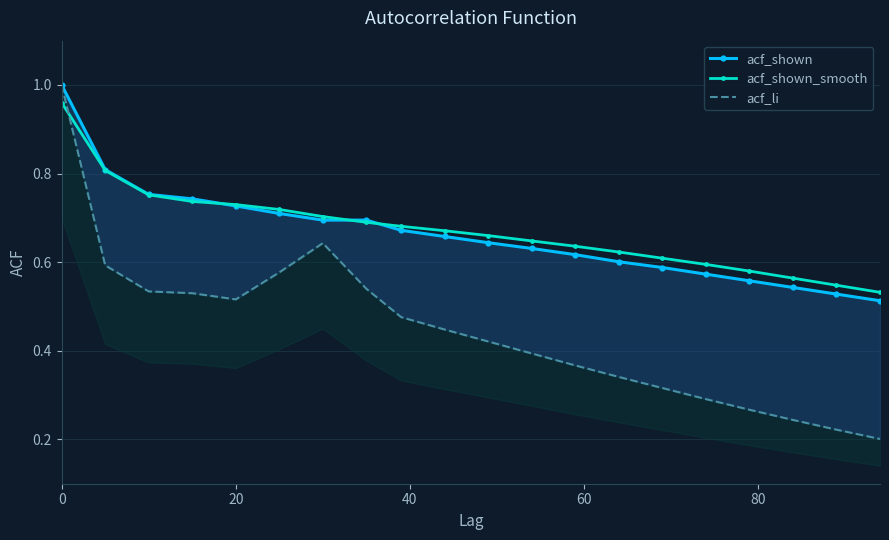

How many acf_li values are between 0 and 1?

20